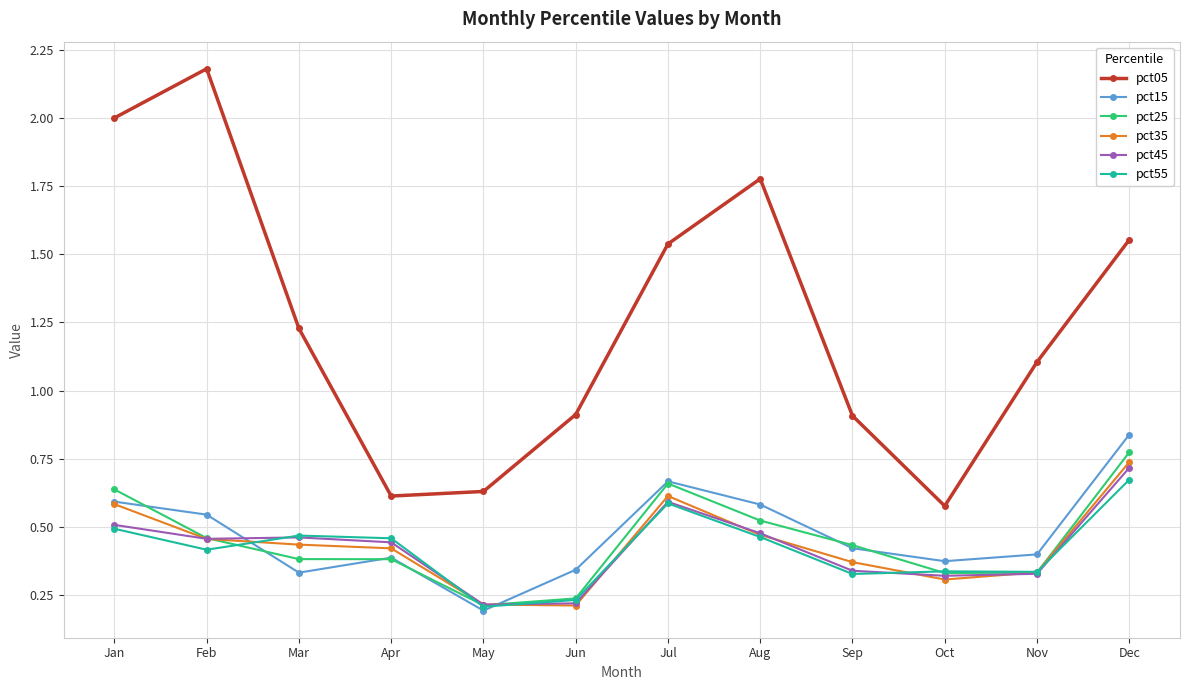

Rank the series by their maximum value, from highest to lowest.

pct05, pct15, pct25, pct35, pct45, pct55